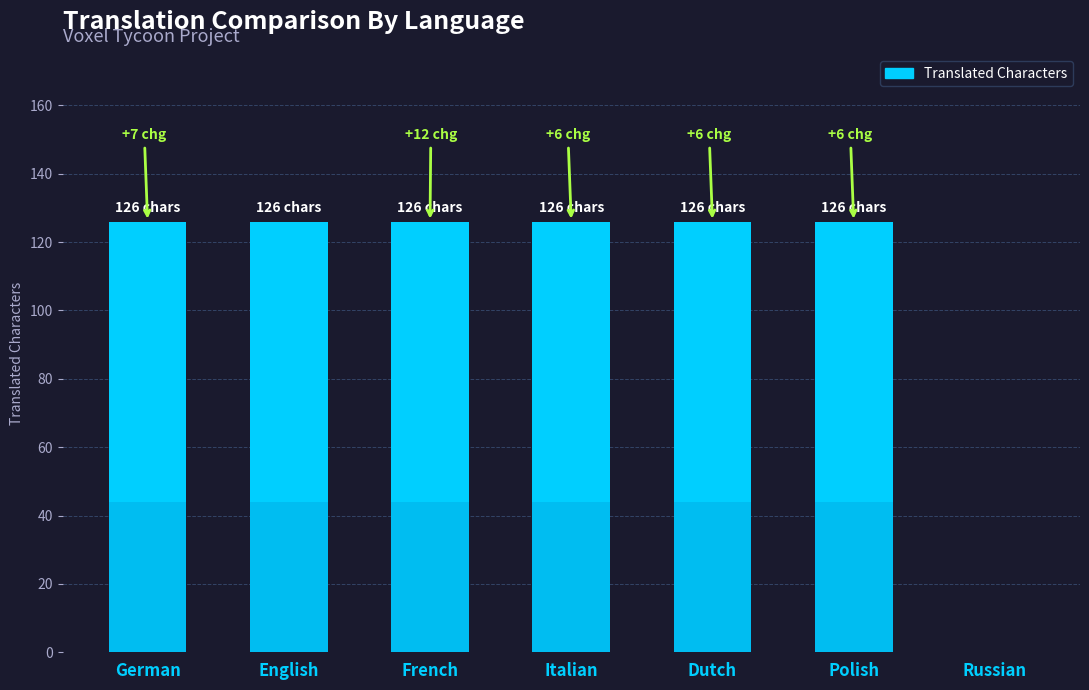

Rank the categories by value from lowest to highest.

Russian, German, English, French, Italian, Dutch, Polish